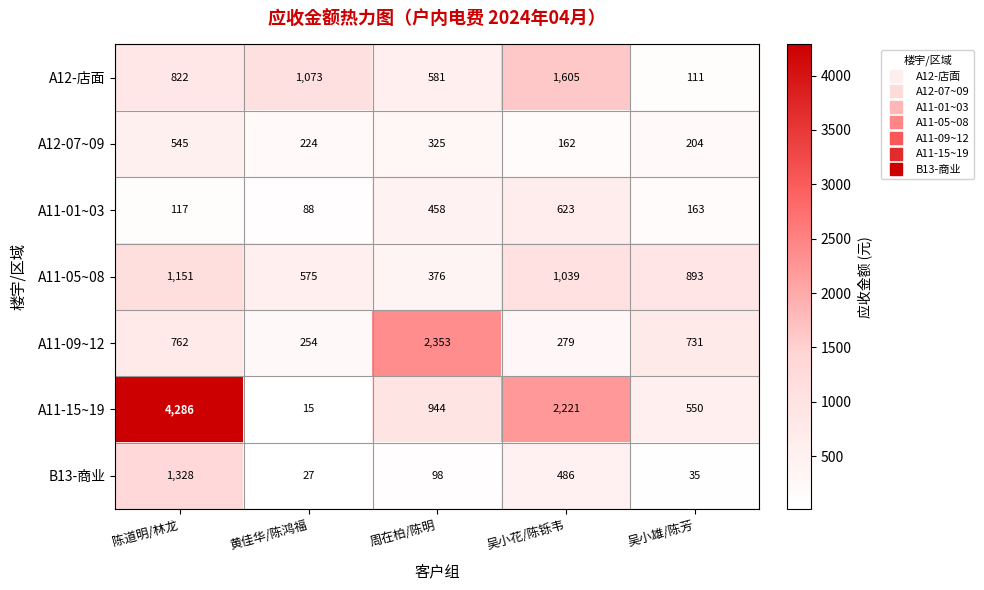

What is the difference between the maximum and minimum values in the A11-01~03 series?

535